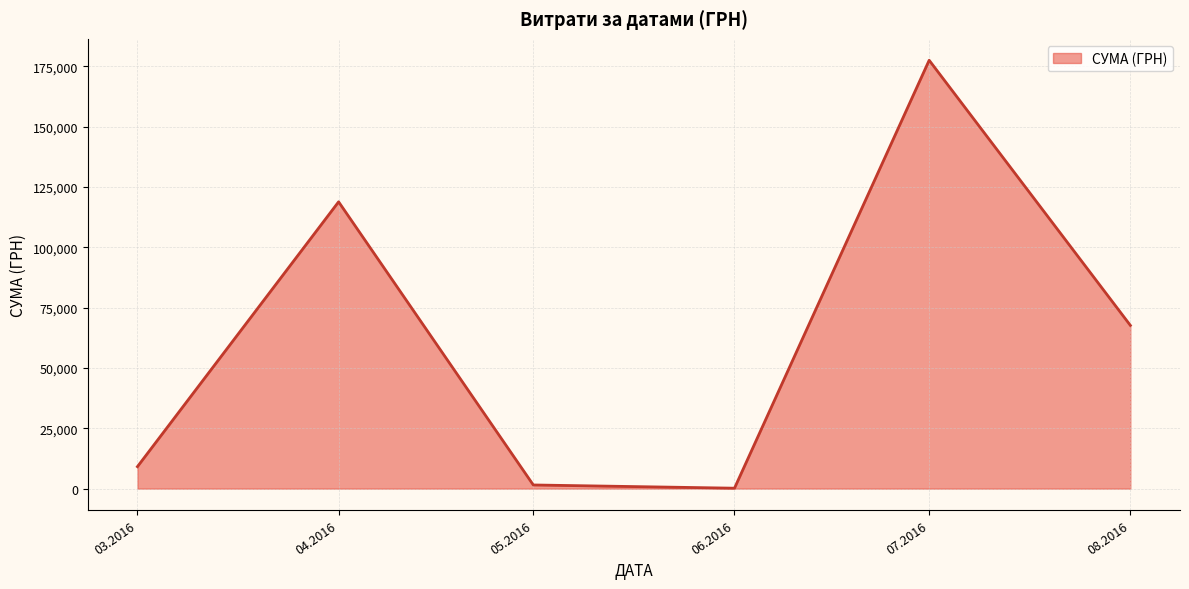

Reading left to right, extract all data points from this chart.

9105.4	118831.6	1518.4	180.0	177478.7	67637.2